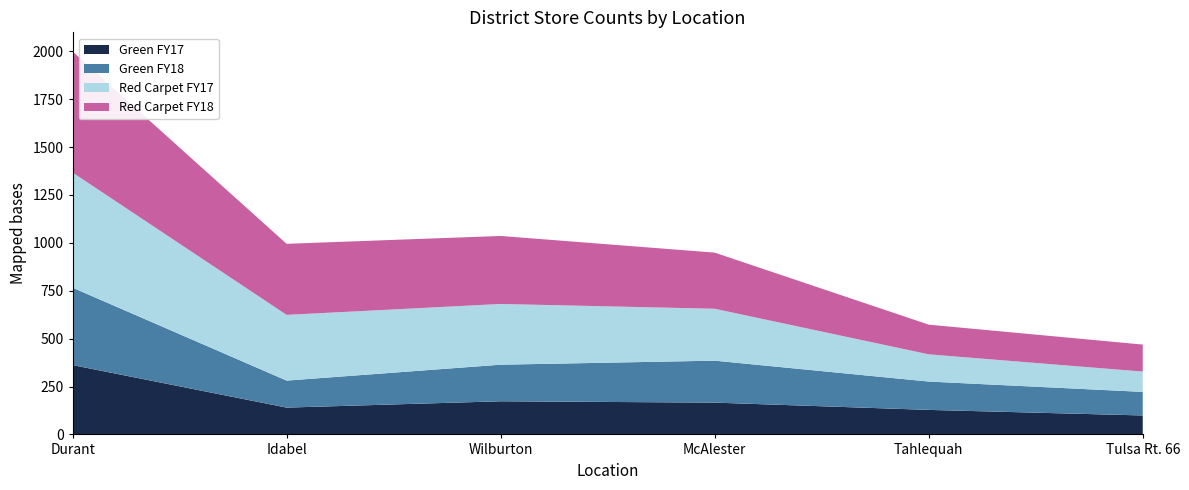

Reading left to right, transcribe all the data shown in this chart.

Green FY18: Durant=404	Idabel=141	Wilburton=191	McAlester=219	Tahlequah=148	Tulsa Rt. 66=123
Green FY17: Durant=362	Idabel=140	Wilburton=173	McAlester=166	Tahlequah=128	Tulsa Rt. 66=99
Red Carpet FY18: Durant=632	Idabel=371	Wilburton=355	McAlester=293	Tahlequah=155	Tulsa Rt. 66=141
Red Carpet FY17: Durant=601	Idabel=343	Wilburton=317	McAlester=271	Tahlequah=142	Tulsa Rt. 66=106